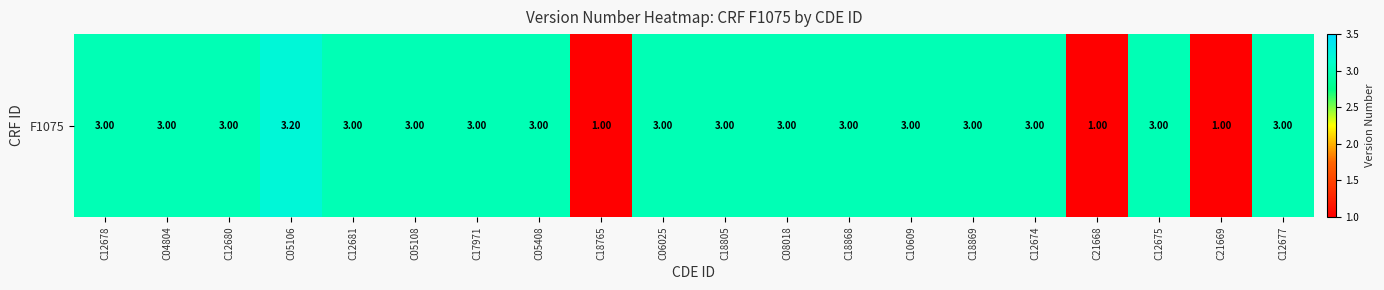

How many values are below 3?

3